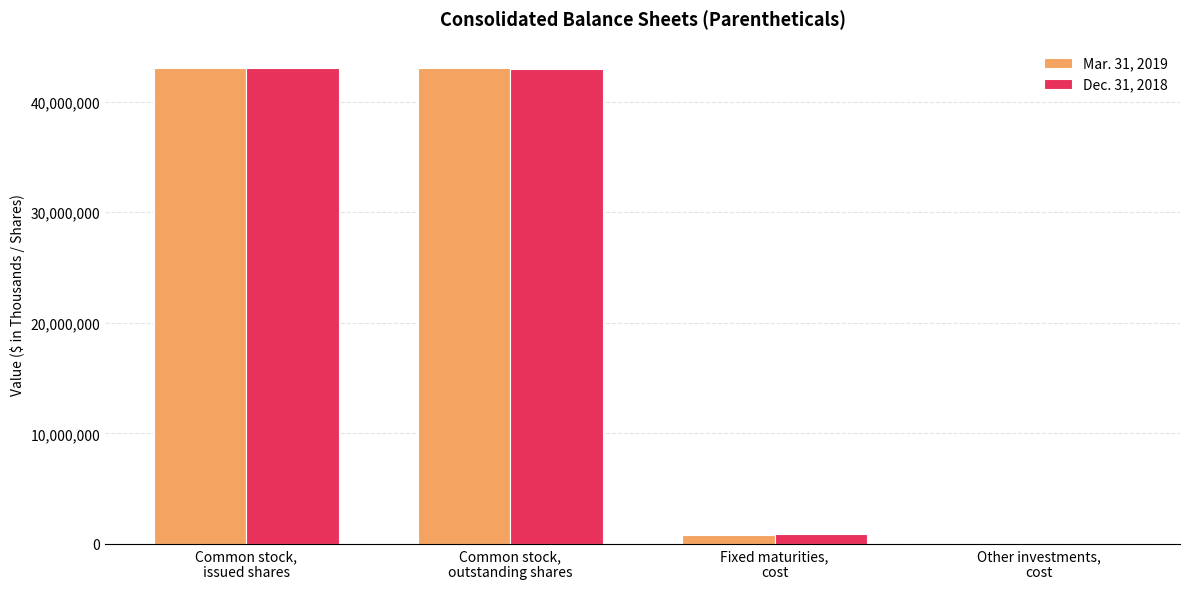

Does the chart contain stacked bars?

No